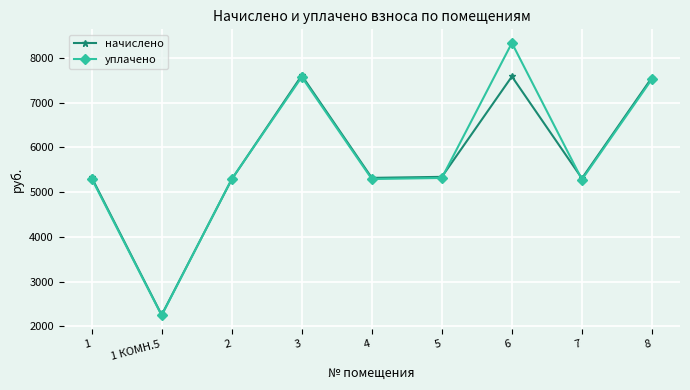

At which label does уплачено reach its peak?

6